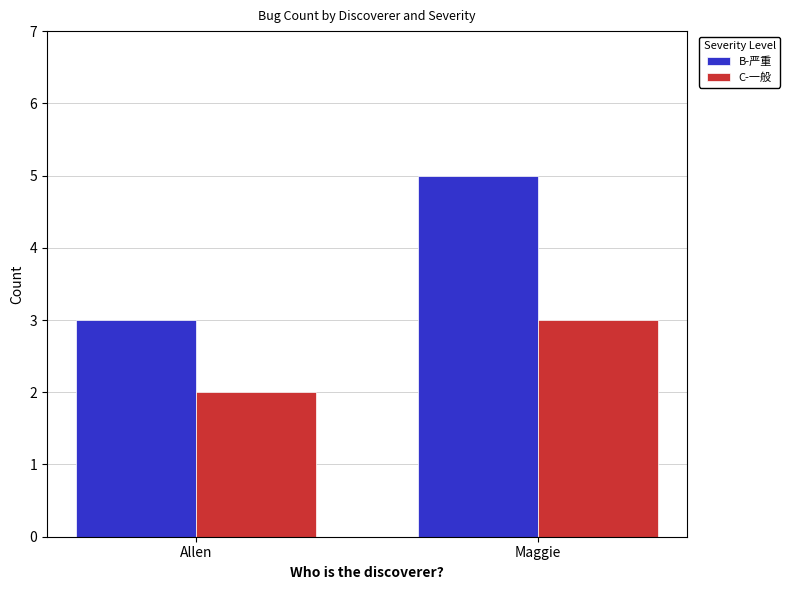

Rank the series by their maximum value, from lowest to highest.

C-一般, B-严重